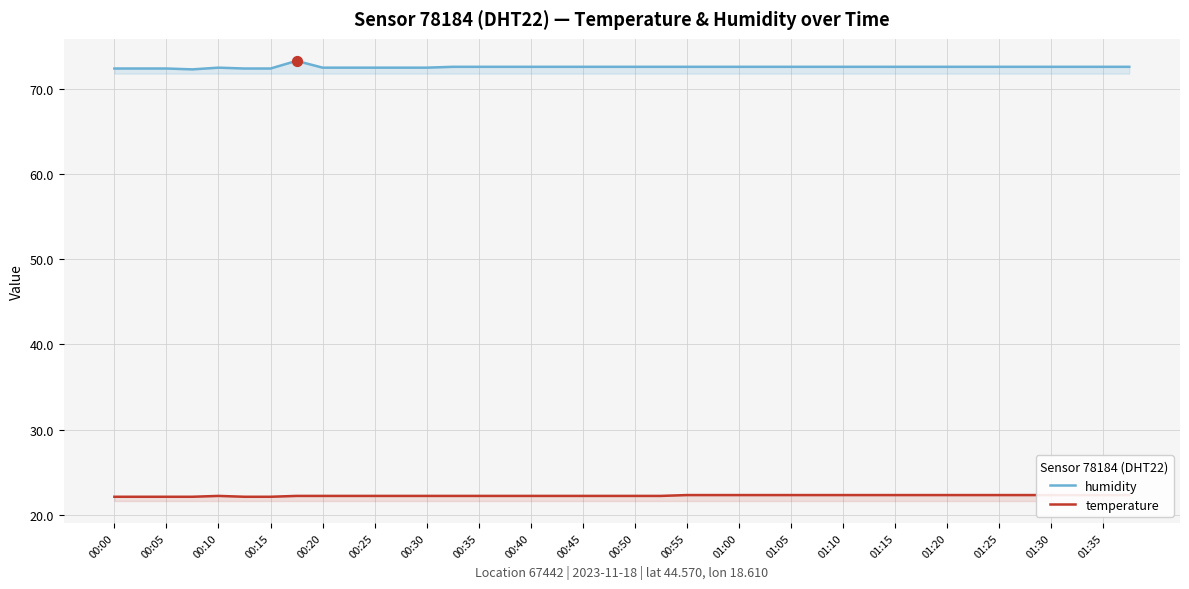

Which series has the largest Y range (max minus min)?

humidity